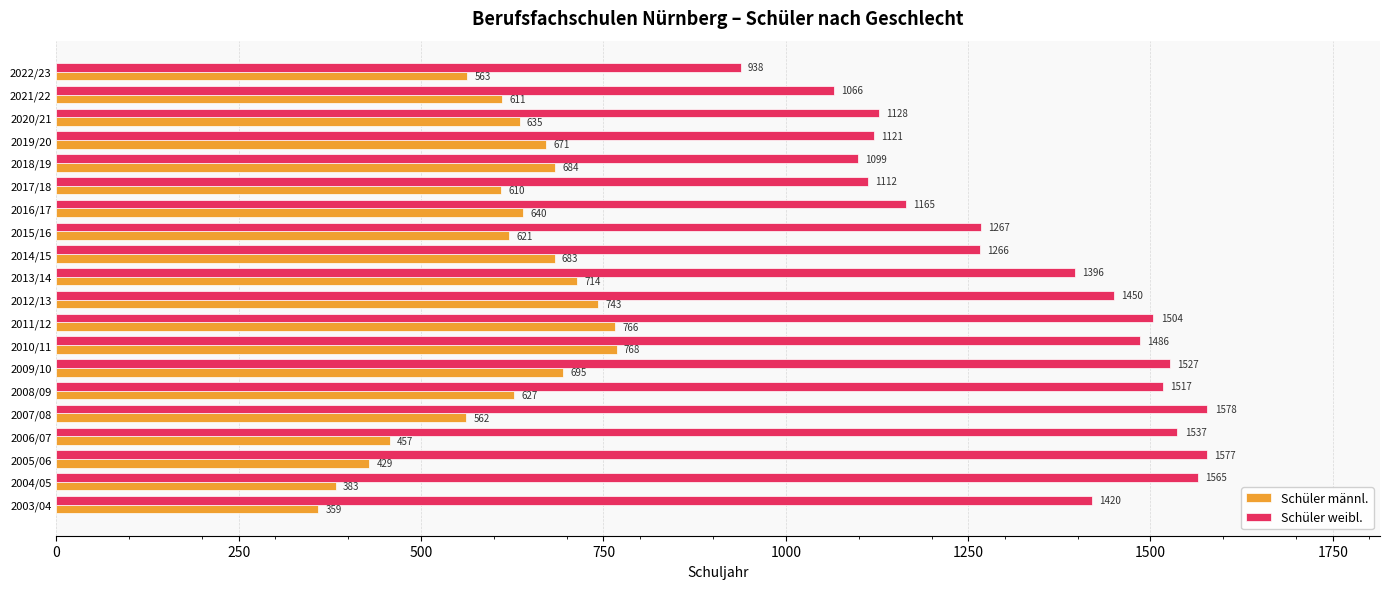

What is the difference between the highest and lowest values at 2007/08?

1016